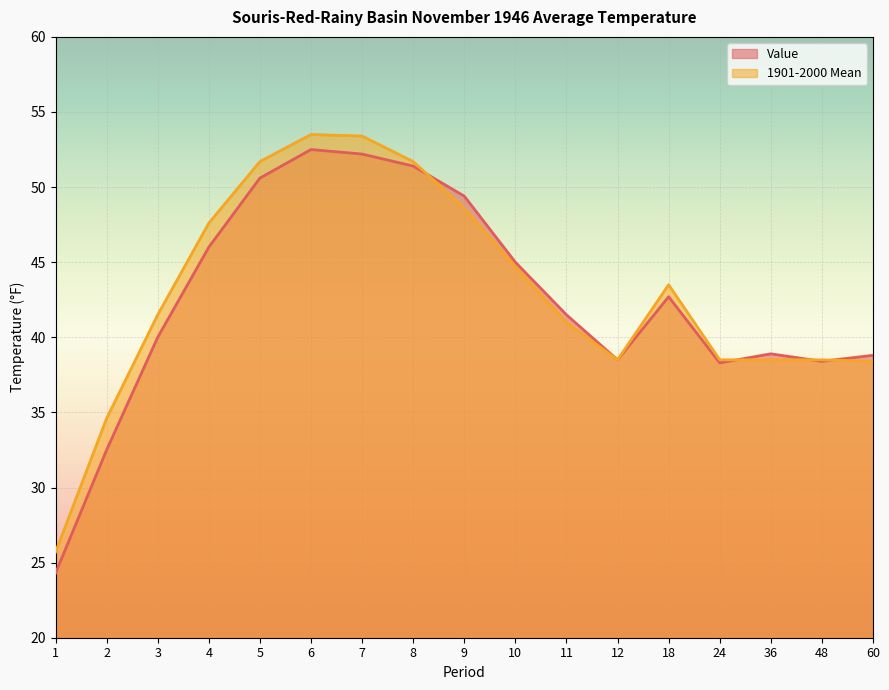

Is the value of 1901-2000 Mean at 36 greater than the value of Value at 60?

No